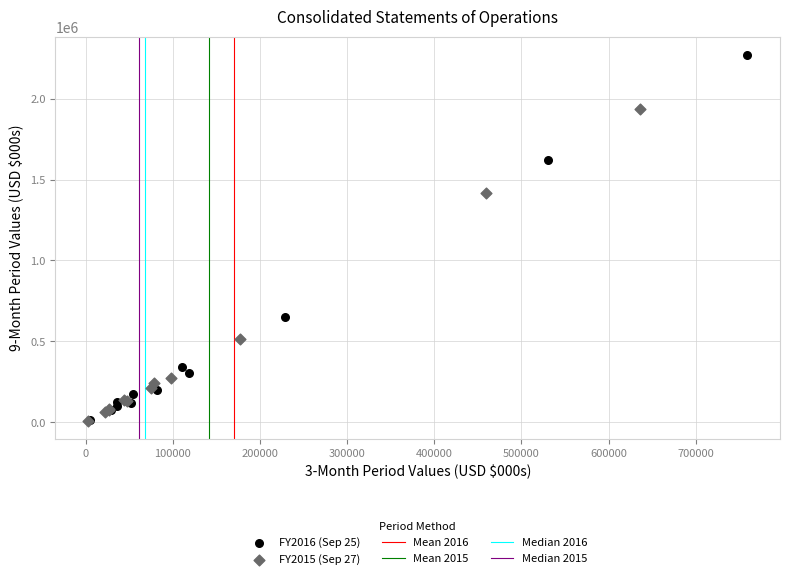

Which series reaches the maximum Y coordinate?

FY2016 (Sep 25)